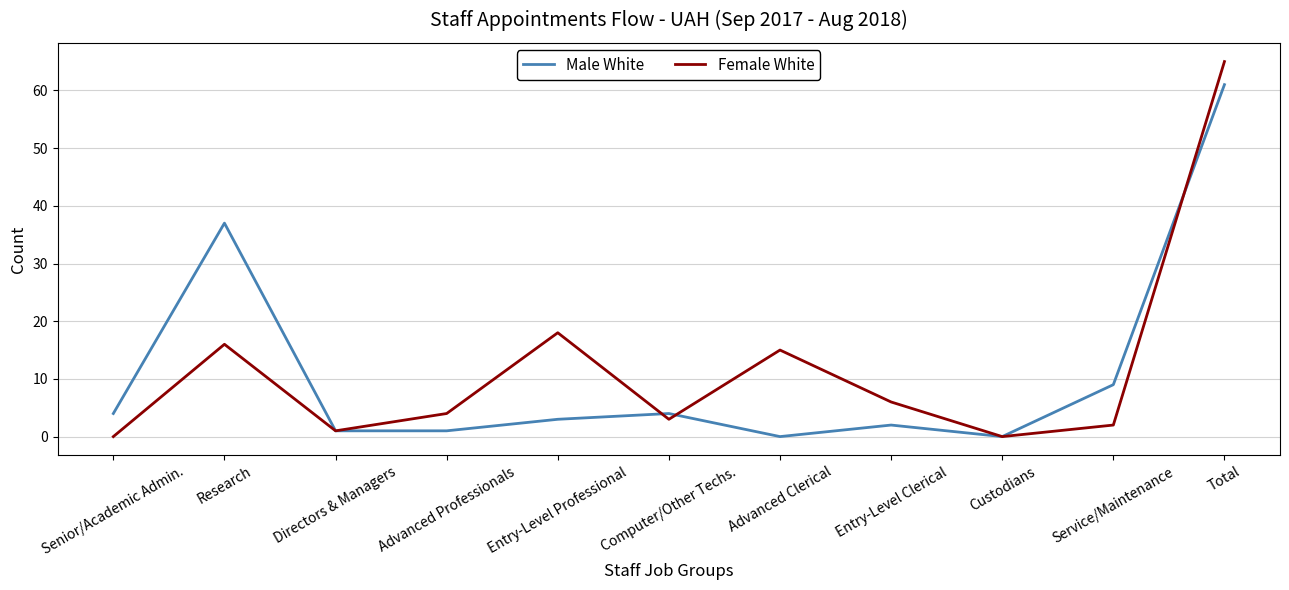

Rank the series at Senior/Academic Admin. from highest to lowest value.

Male White, Female White